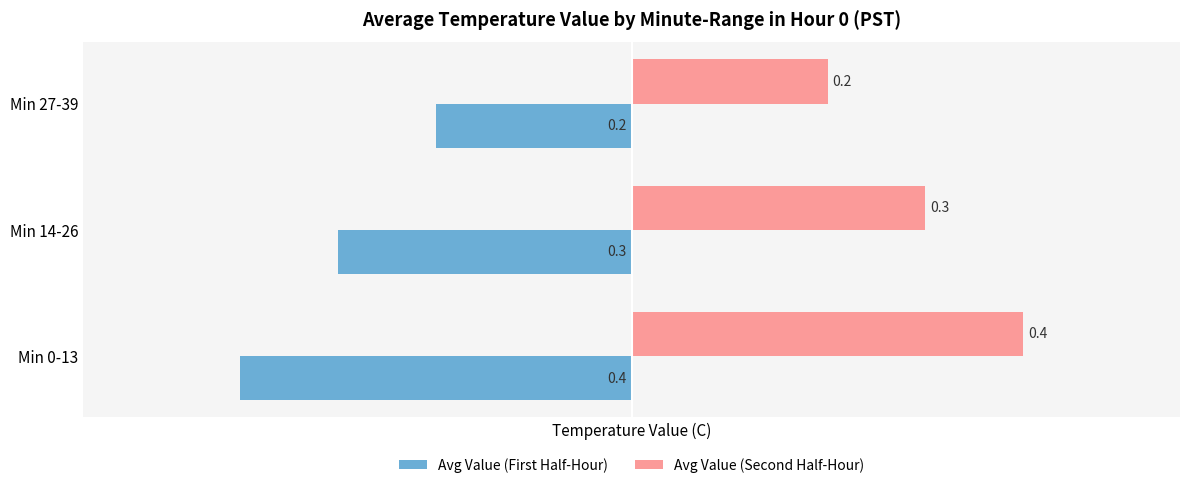

What is the difference between the second highest and minimum values in the Avg Value (First Half-Hour) series?

0.1